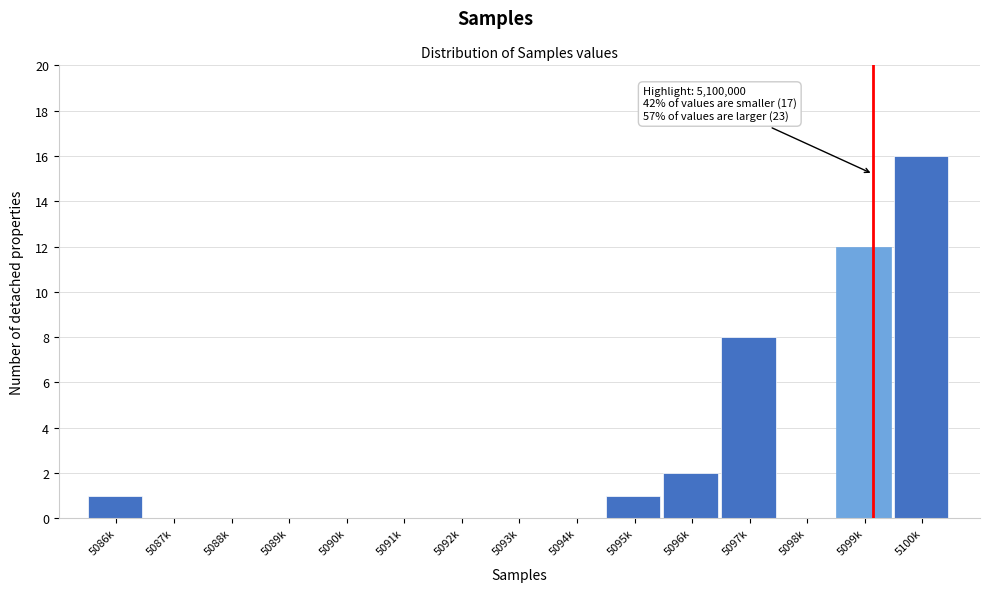

Reading right to left, what are all the values shown in this chart?

5100k=16	5099k=12	5098k=0	5097k=8	5096k=2	5095k=1	5094k=0	5093k=0	5092k=0	5091k=0	5090k=0	5089k=0	5088k=0	5087k=0	5086k=1